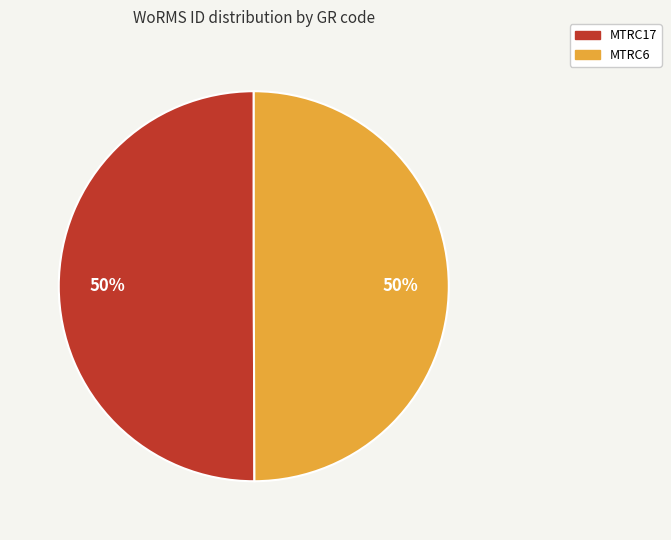

How many segments does this pie chart have?

2